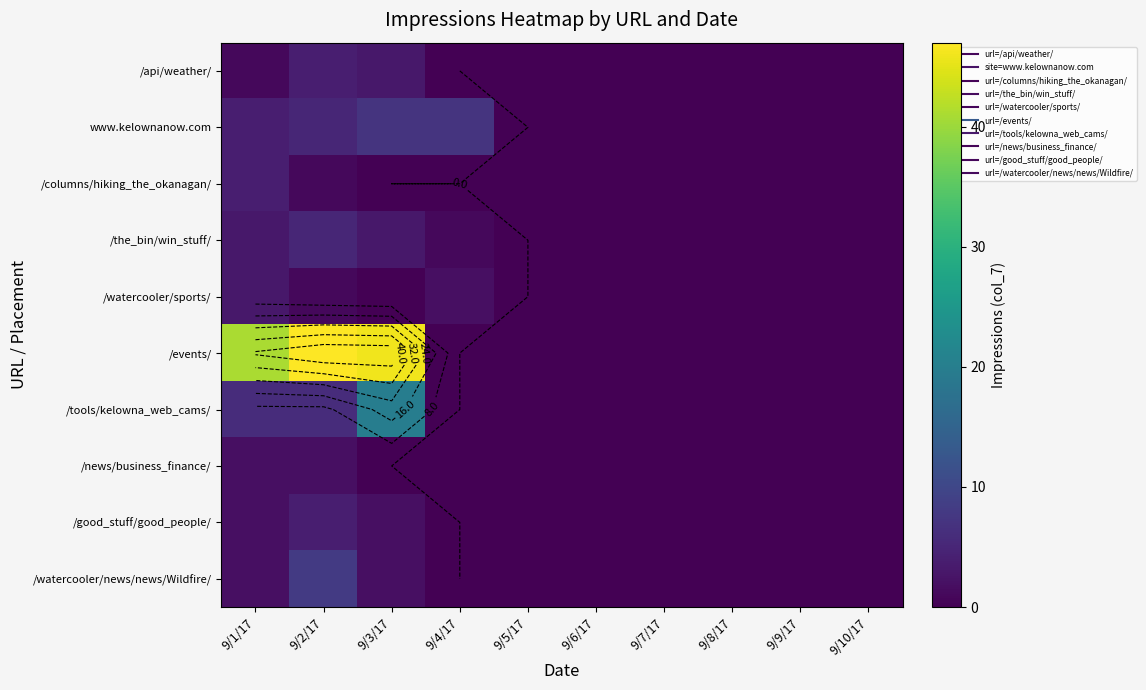

What is the maximum value for /news/business_finance/?

2